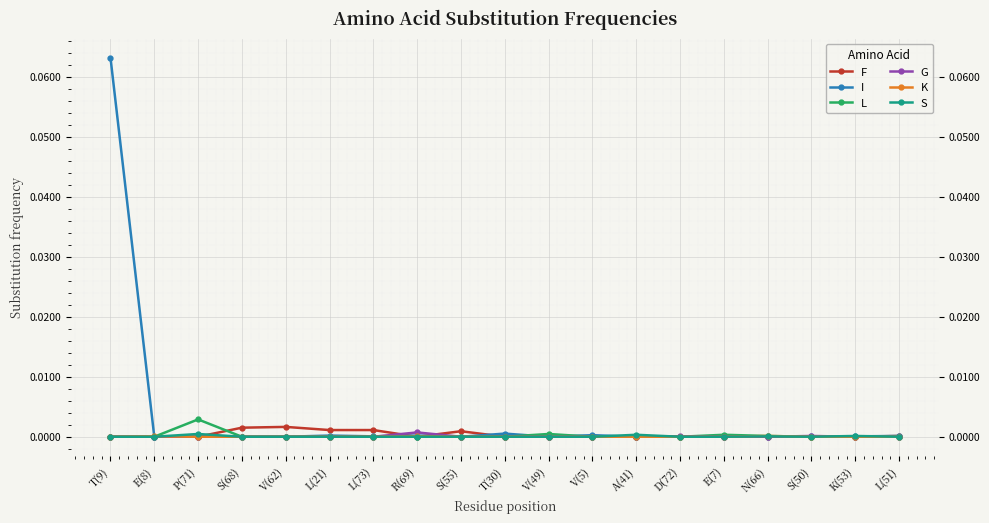

What is the label of the 16th point from the left?

N(66)